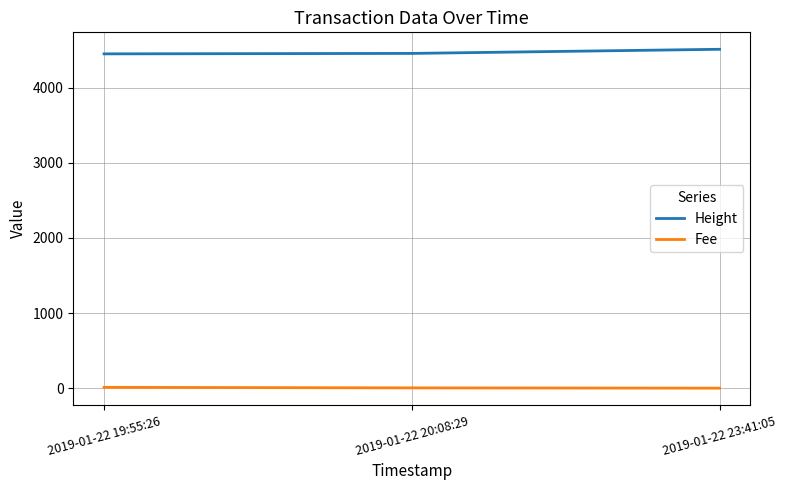

Rank the series at 2019-01-22 20:08:29 from lowest to highest value.

Fee, Height